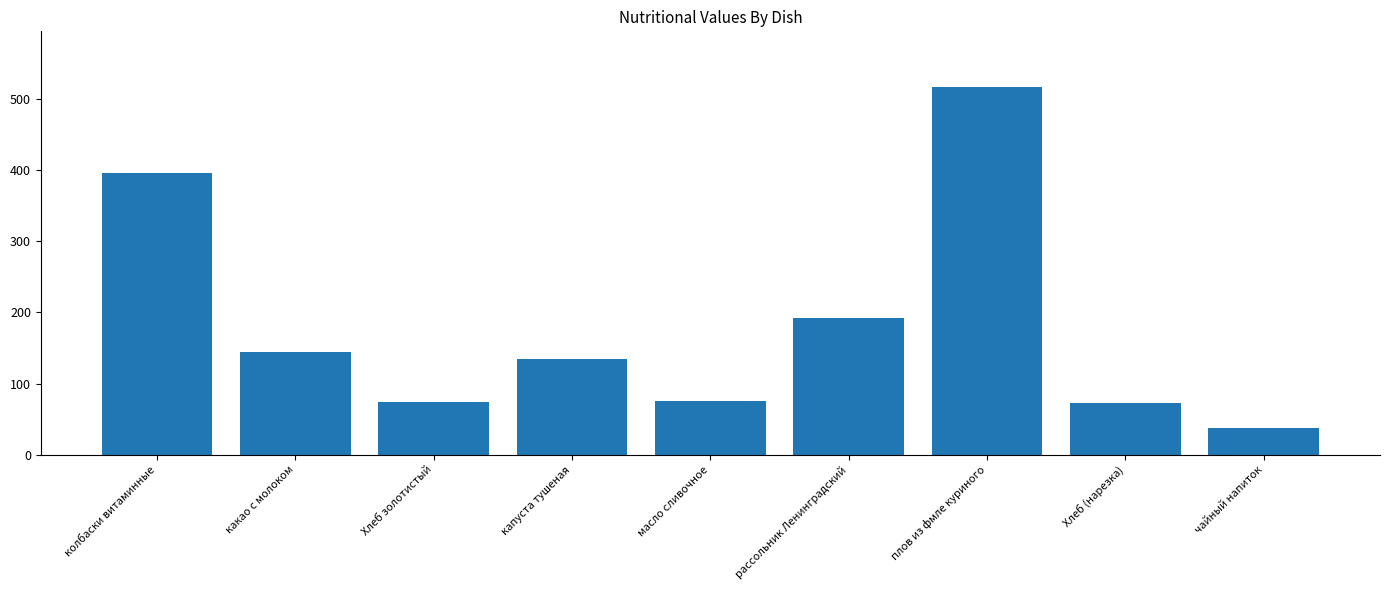

Which category has the lowest value across all series?

чайный напиток